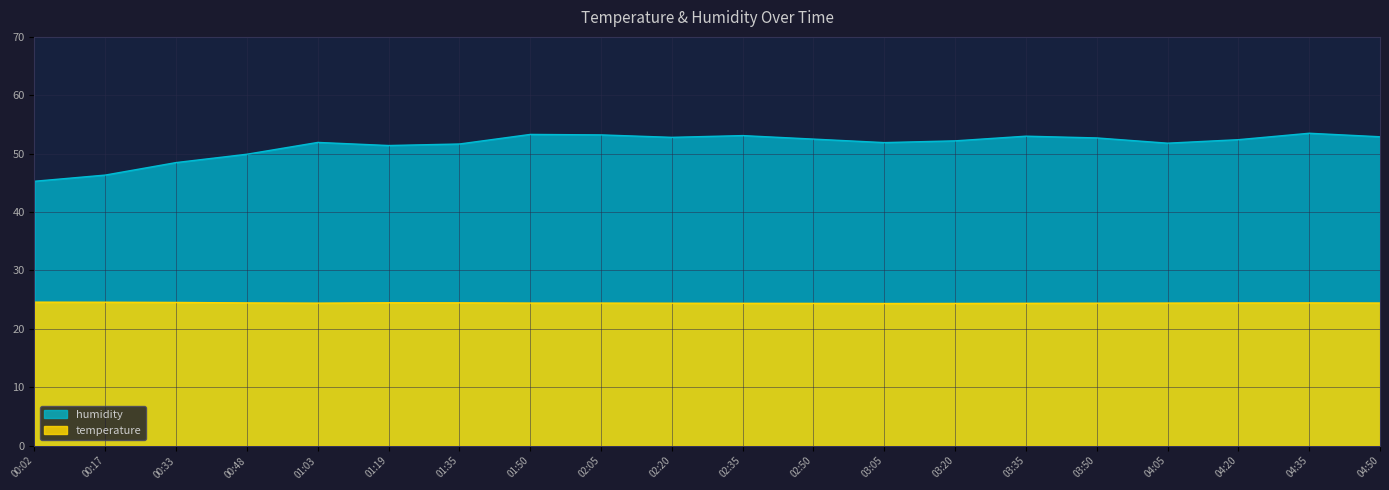

Reading left to right, what are all the values shown in this chart?

humidity: 45.3	46.3	48.5	49.9	51.9	51.4	51.7	53.3	53.2	52.8	53.1	52.5	51.9	52.2	53.0	52.7	51.8	52.4	53.5	52.9
temperature: 24.6	24.6	24.5	24.4	24.4	24.5	24.5	24.4	24.4	24.4	24.4	24.4	24.4	24.4	24.4	24.4	24.4	24.4	24.4	24.4